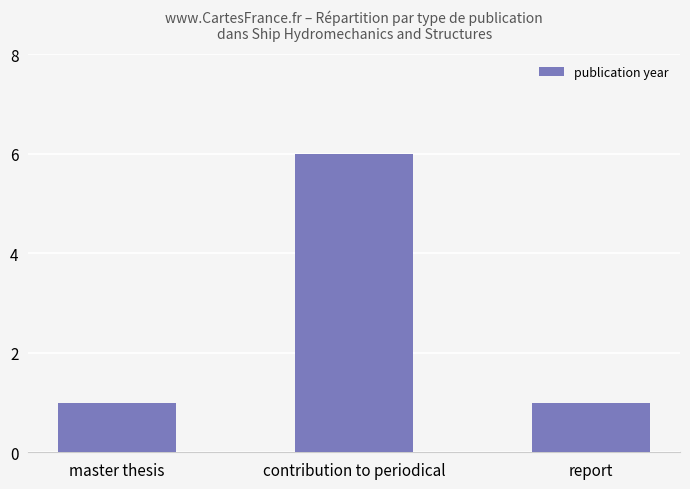

True or false: the data shows 1 at master thesis.

True